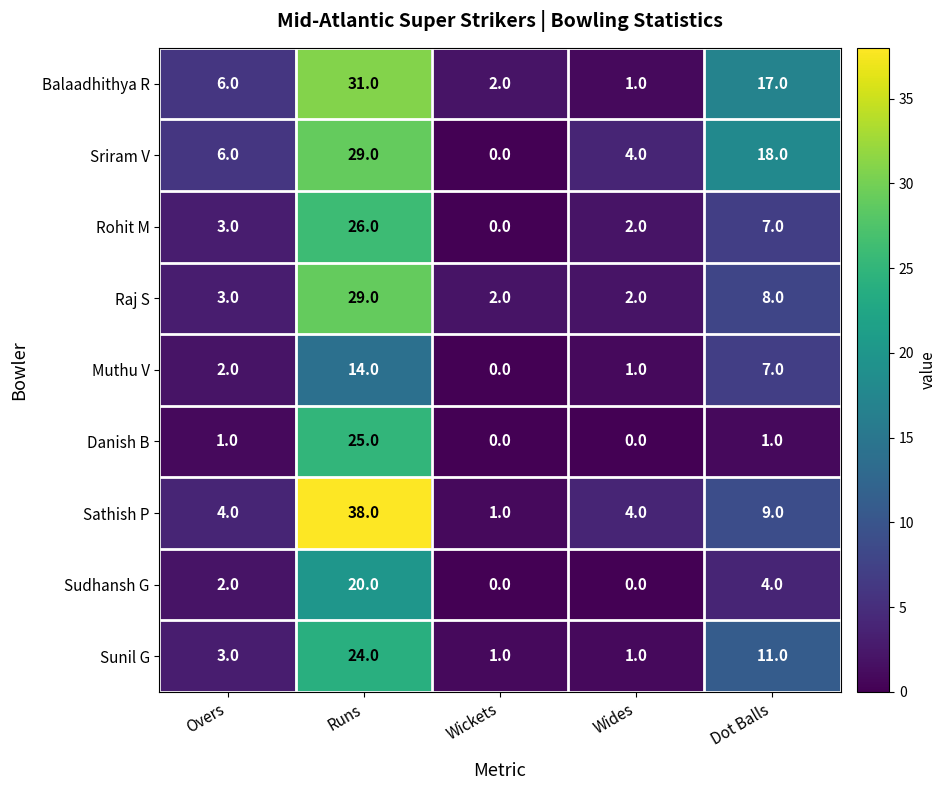

At which category is the sum across all series the highest?

Runs